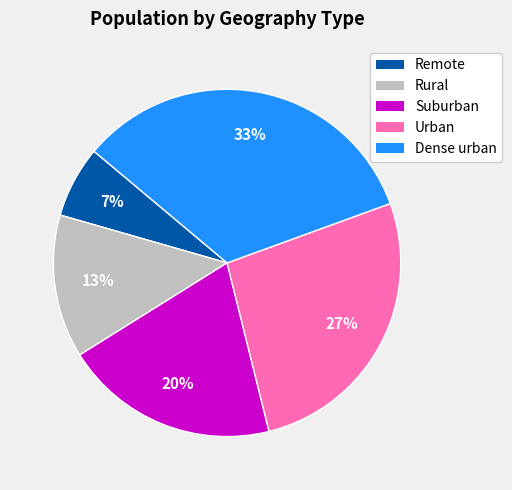

Between Remote and Urban, which is larger?

Urban